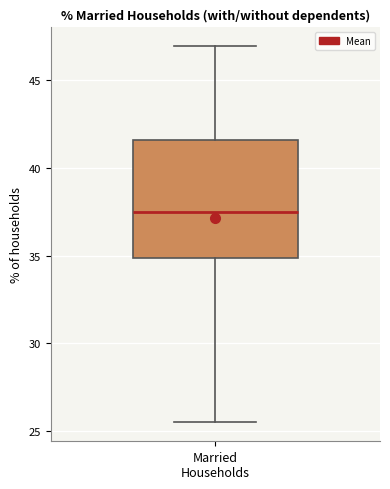

Read this box plot against the y-axis: the position of the median line, the range covered by the box, and the ends of both whiskers. The values are not printed on the chart, so give them approximately, as read against the axis.

median 37.5, box 35.0 to 41.5, whiskers 25.5 to 47.0